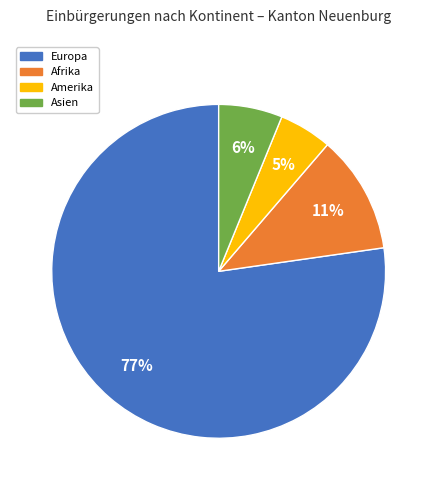

What percentage is the Asien slice, to the nearest percent?

6%